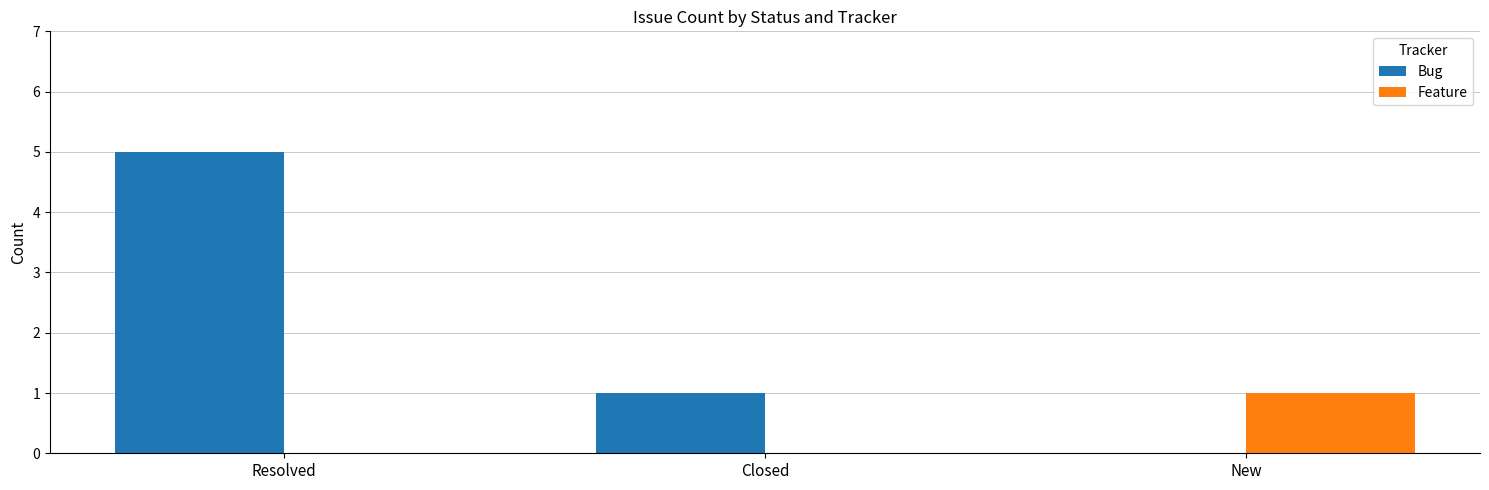

Which series has the largest range (max minus min)?

Bug